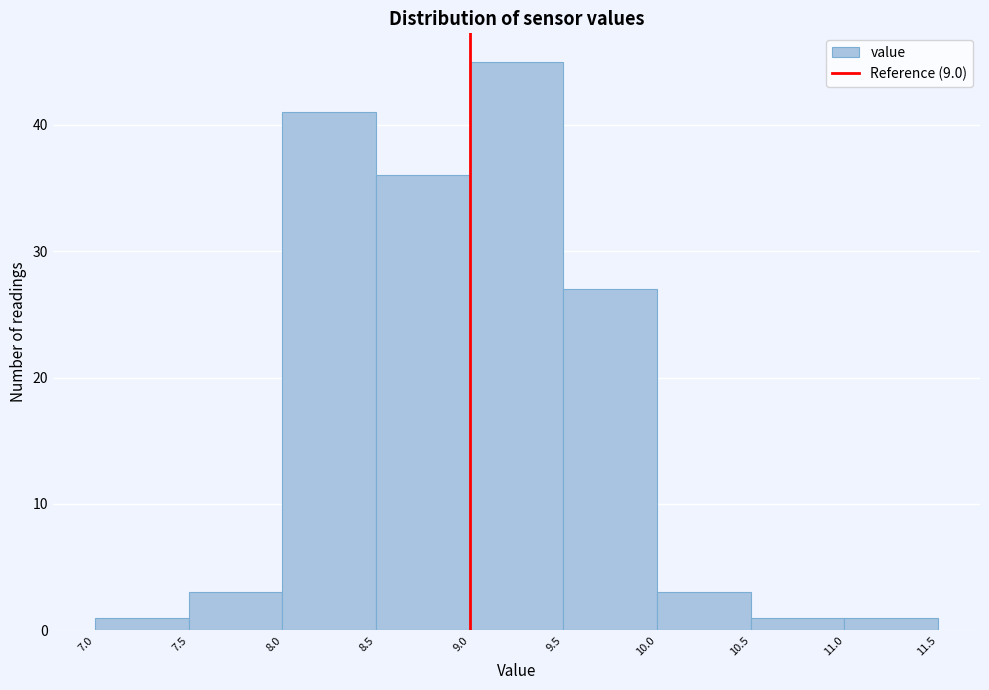

How tall is the bar that spans 10.5 to 11.0 on the x-axis? The values are not printed on the chart, so give them approximately, as read against the axis.

1